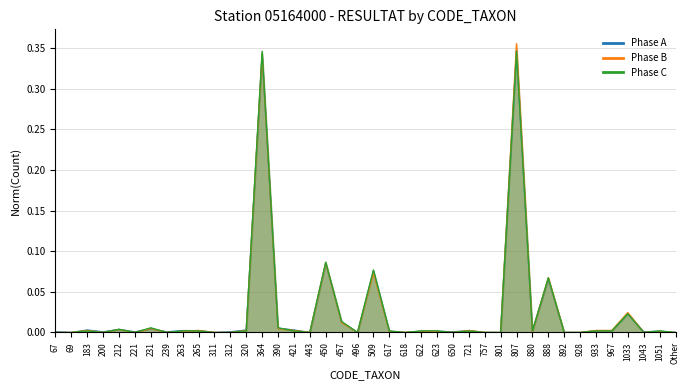

Between 67 and Other, which is larger?

67